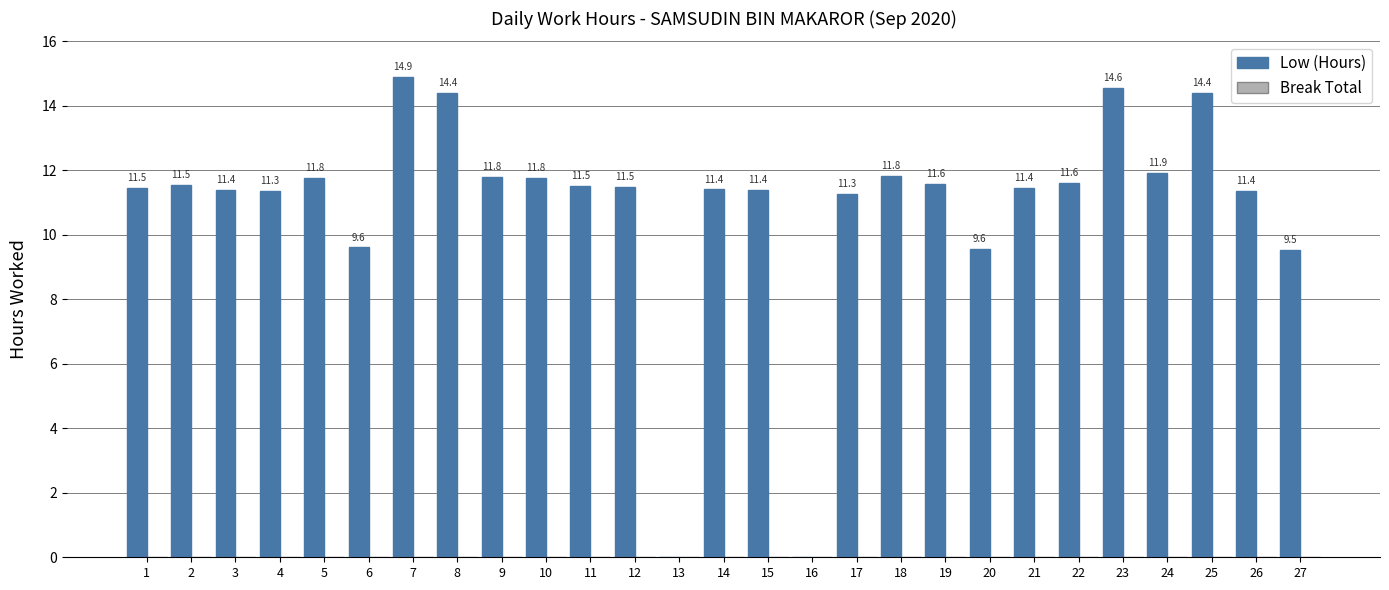

Between 19 and 16, which is larger?

19